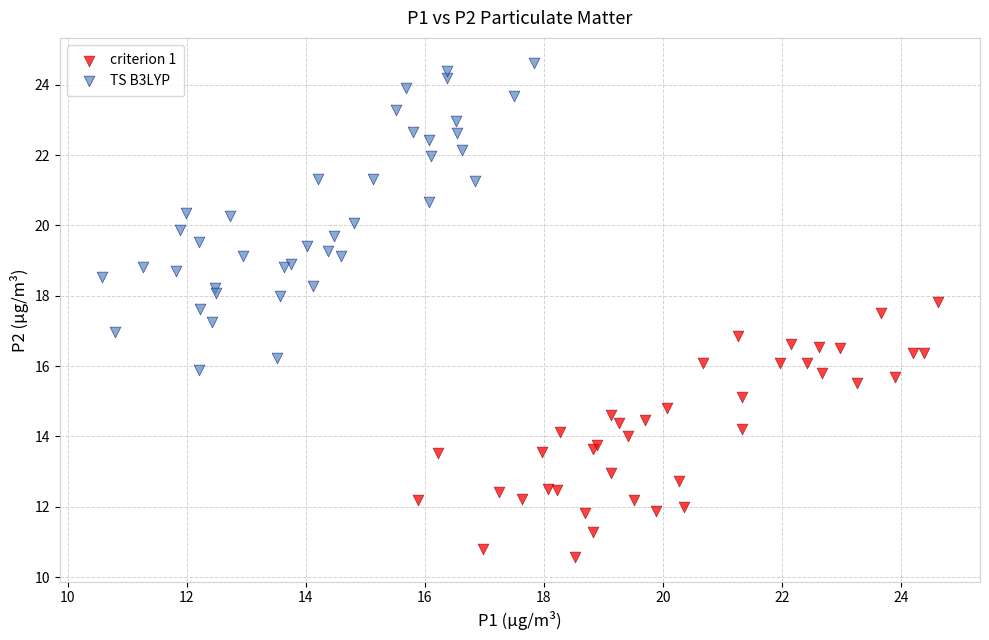

What are all the series names shown in the legend?

criterion 1, TS B3LYP